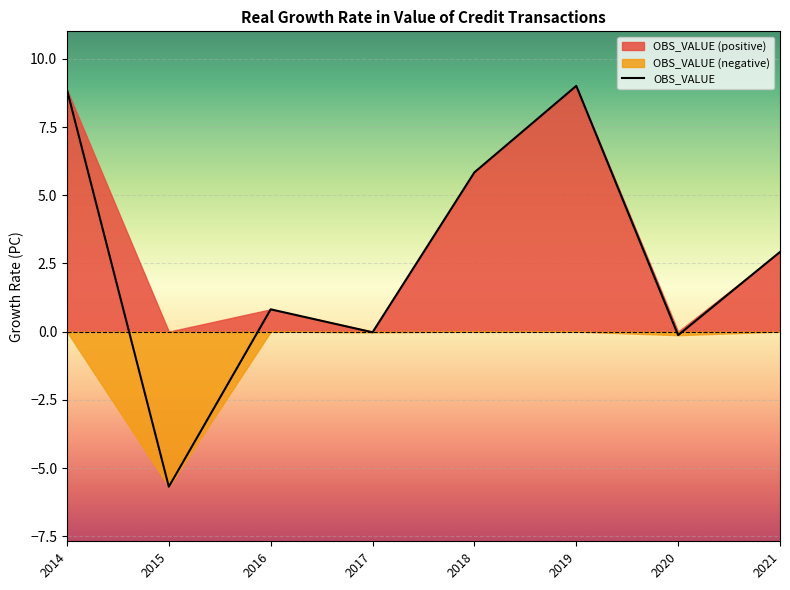

Between 2017 and 2015, which is larger?

2017